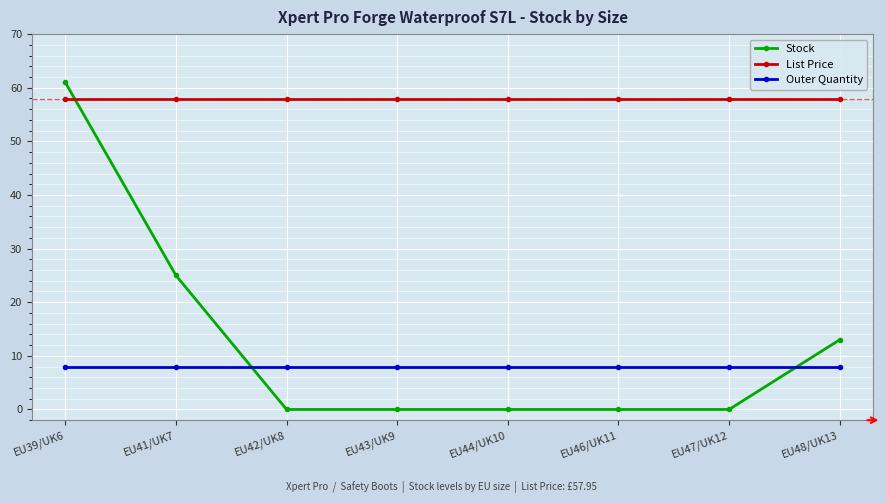

Does the chart display data point markers on the line(s)?

Yes